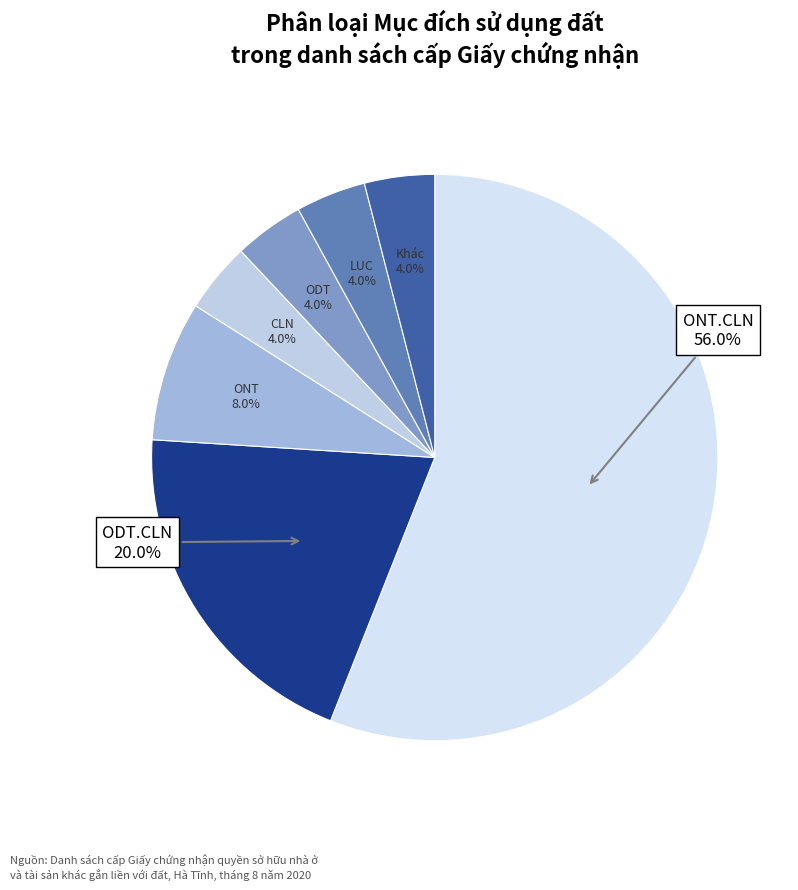

To the nearest percent, what is the combined percentage of ODT and ONT.CLN?

60%